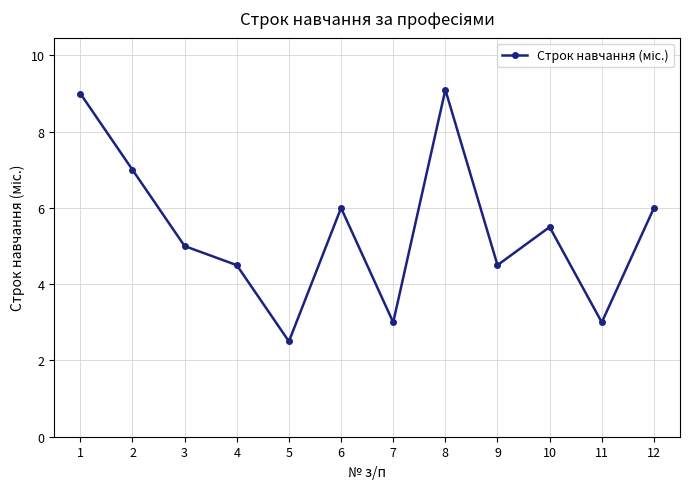

What is the difference between the maximum and minimum values?

6.6